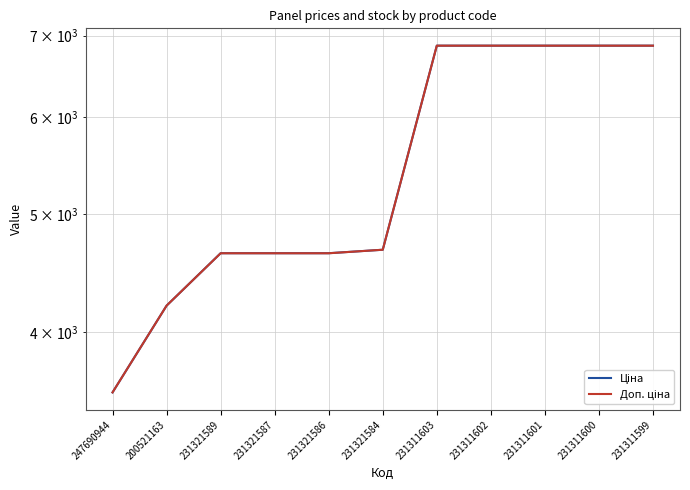

The value of Ціна at 247690944 is 5538.4. True or false?

False